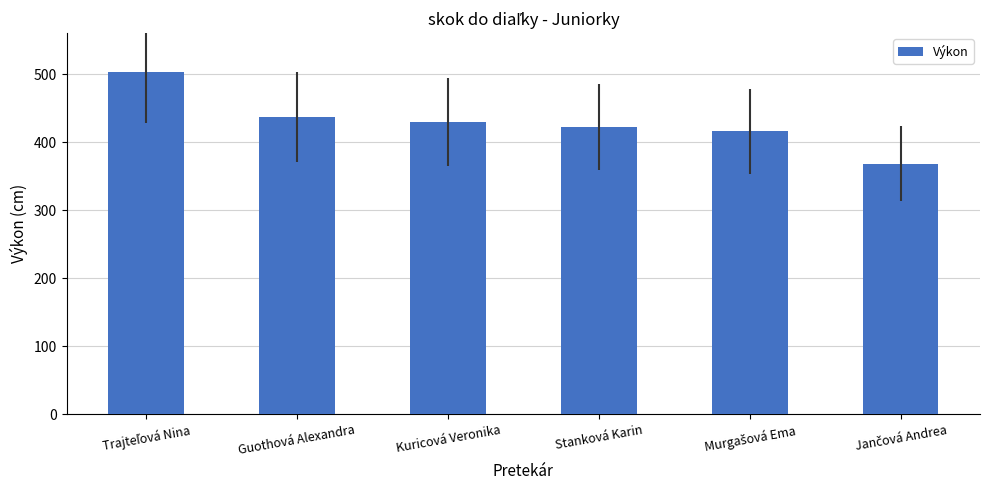

Read the value at Guothová Alexandra, to the nearest 10.

440